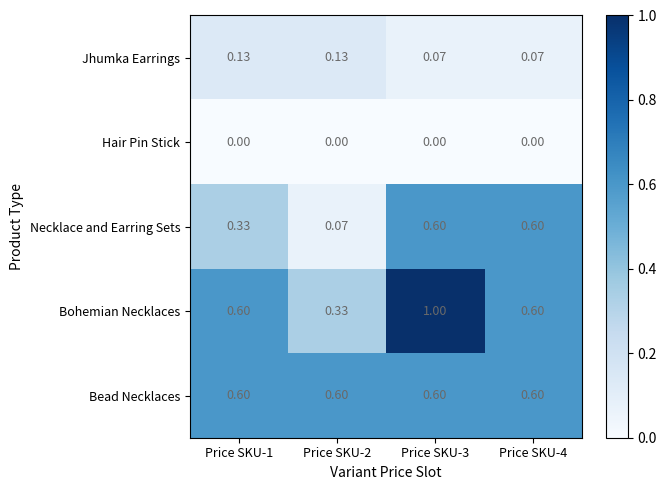

Between Price SKU-2 and Price SKU-3, which series saw the biggest shift?

Bohemian Necklaces